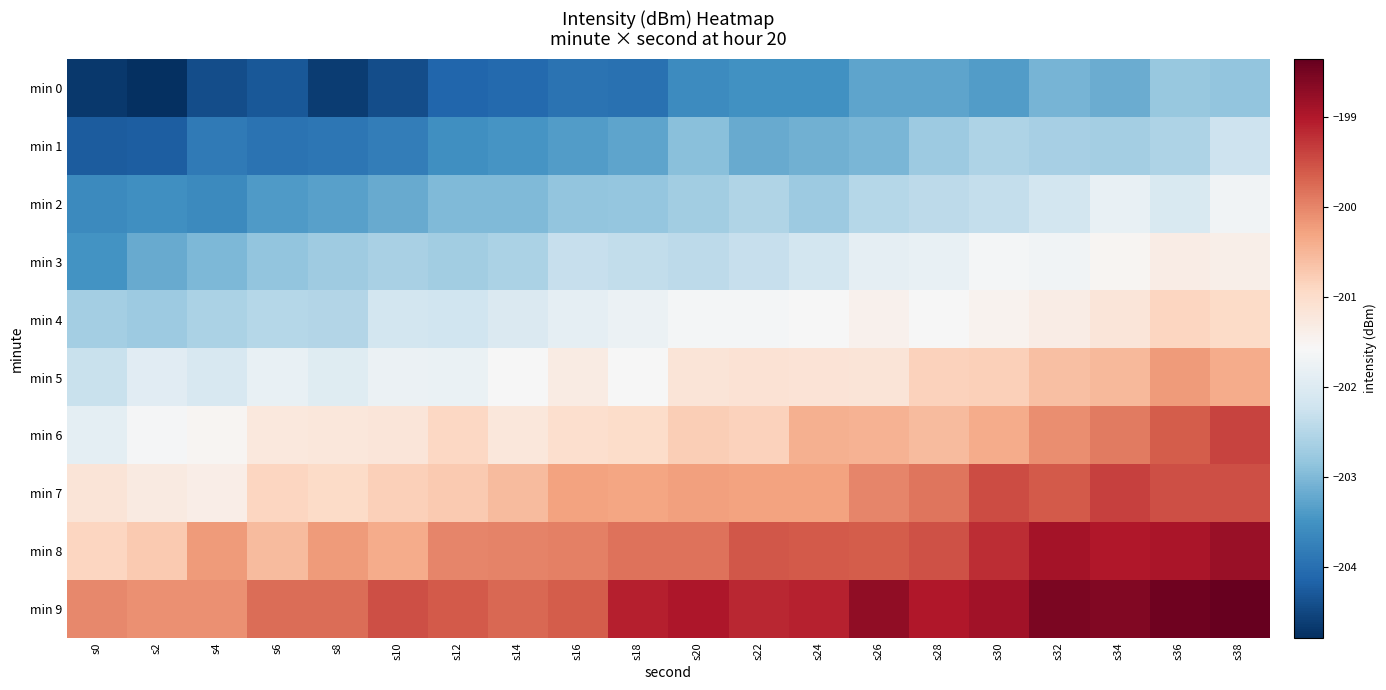

At how many categories does at least one series exceed -200?

17